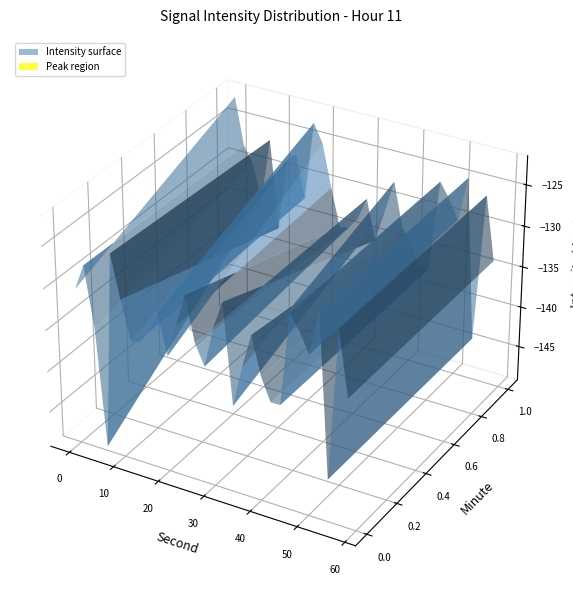

Reading left to right, transcribe all the data shown in this chart.

0=-130.5	2=-127.4	4=-134.6	6=-148.7	8=-125.1	10=-130.2	12=-134.8	14=-134.6	16=-133.1	18=-130.4	20=-135.2	22=-131.3	24=-127.4	26=-132.7	28=-135.1	30=-130.2	32=-126.9	34=-138.8	36=-133.9	38=-129.8